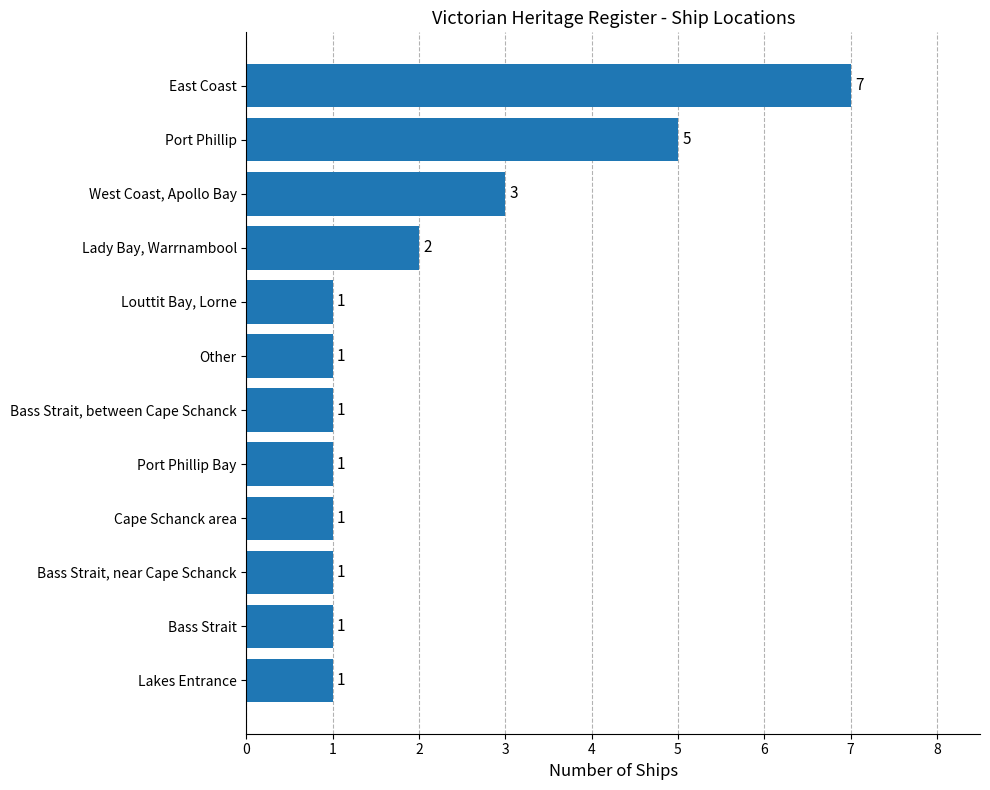

Between Port Phillip and Cape Schanck area, which is larger?

Port Phillip